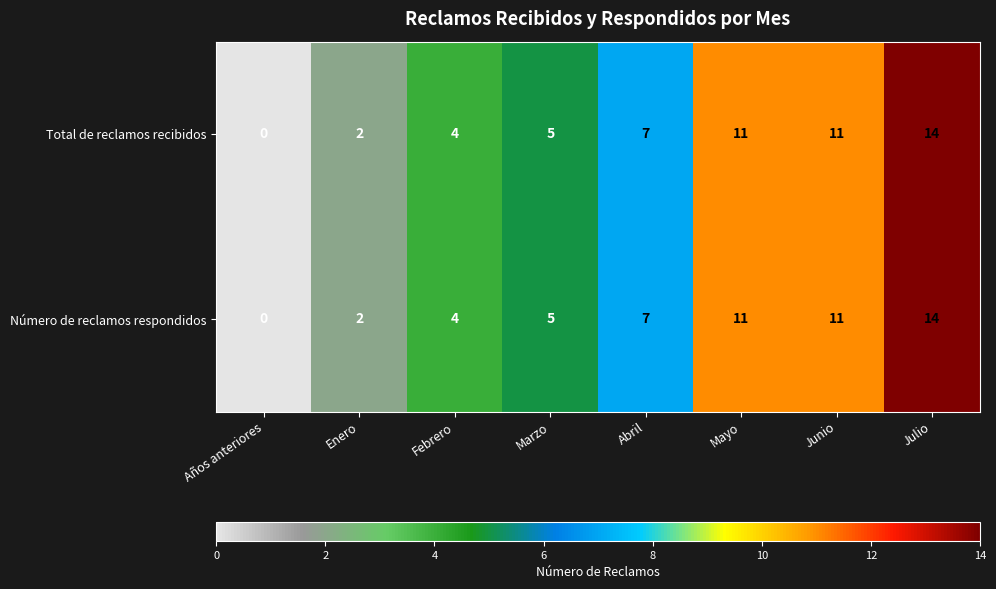

The value of Total de reclamos recibidos at Abril is 11. True or false?

False